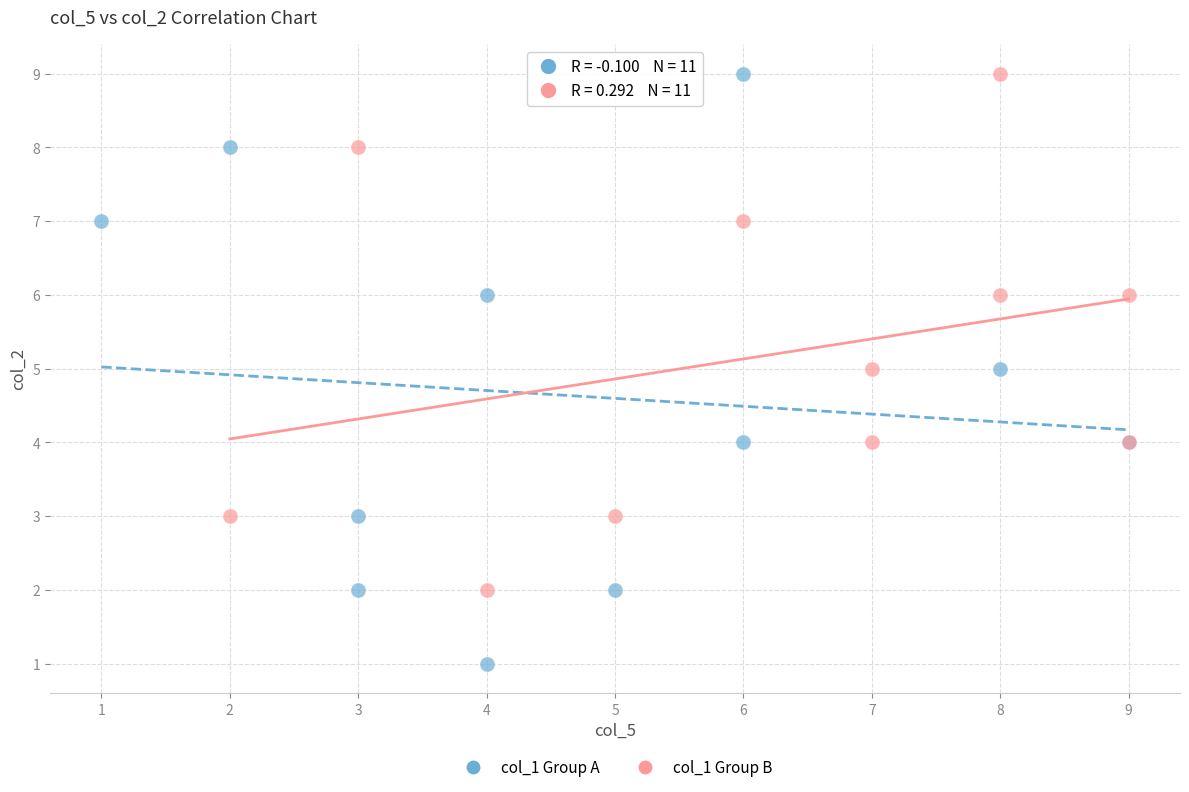

Which series has the widest spread of Y values?

col_1 Group A